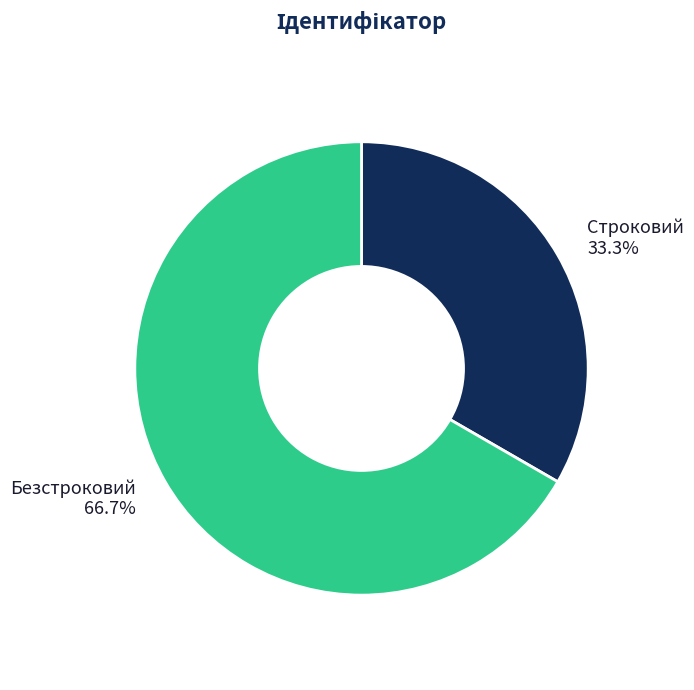

How many slices are in this pie chart?

2